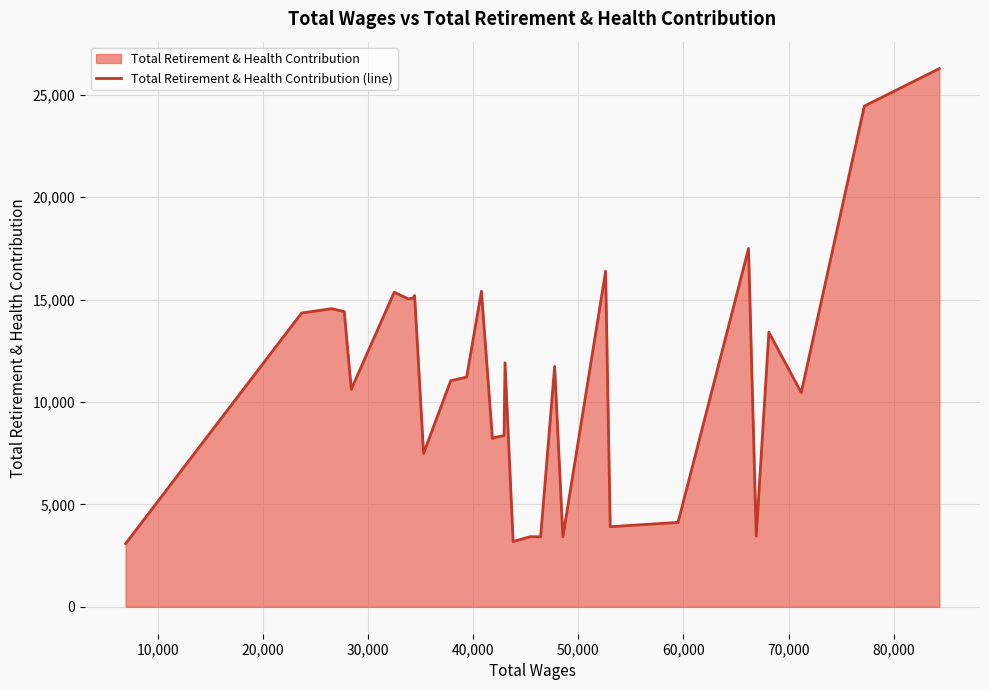

What is the difference between the maximum and minimum values?

23201